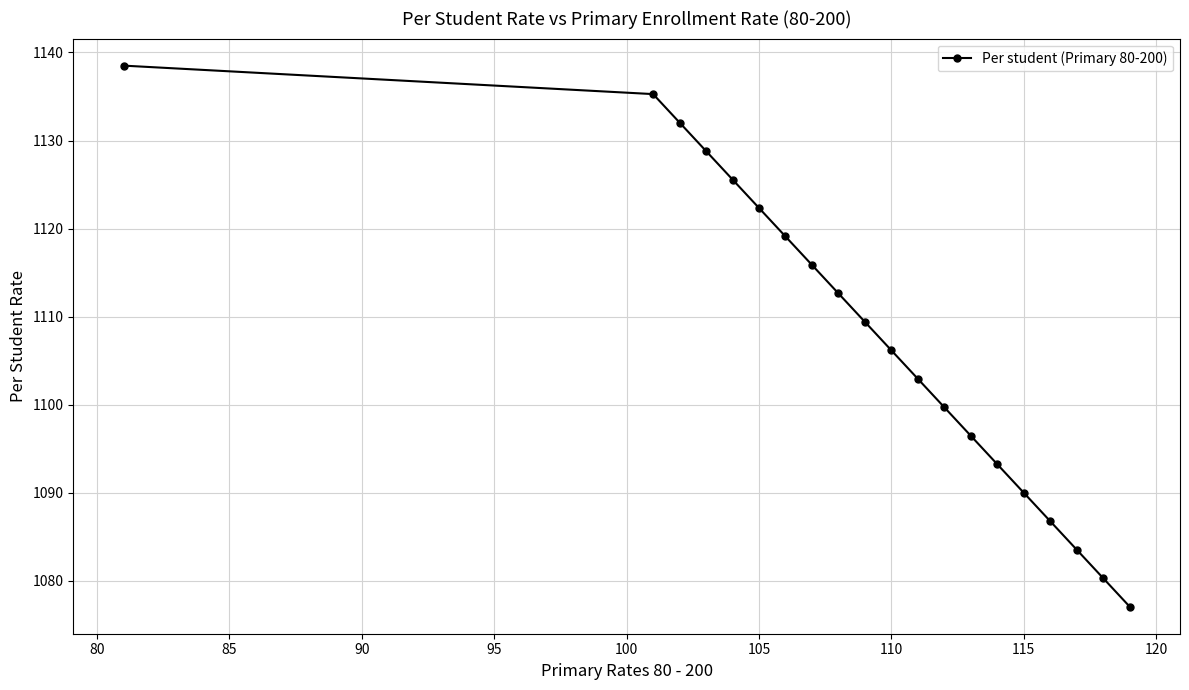

What is the average value?

1107.8